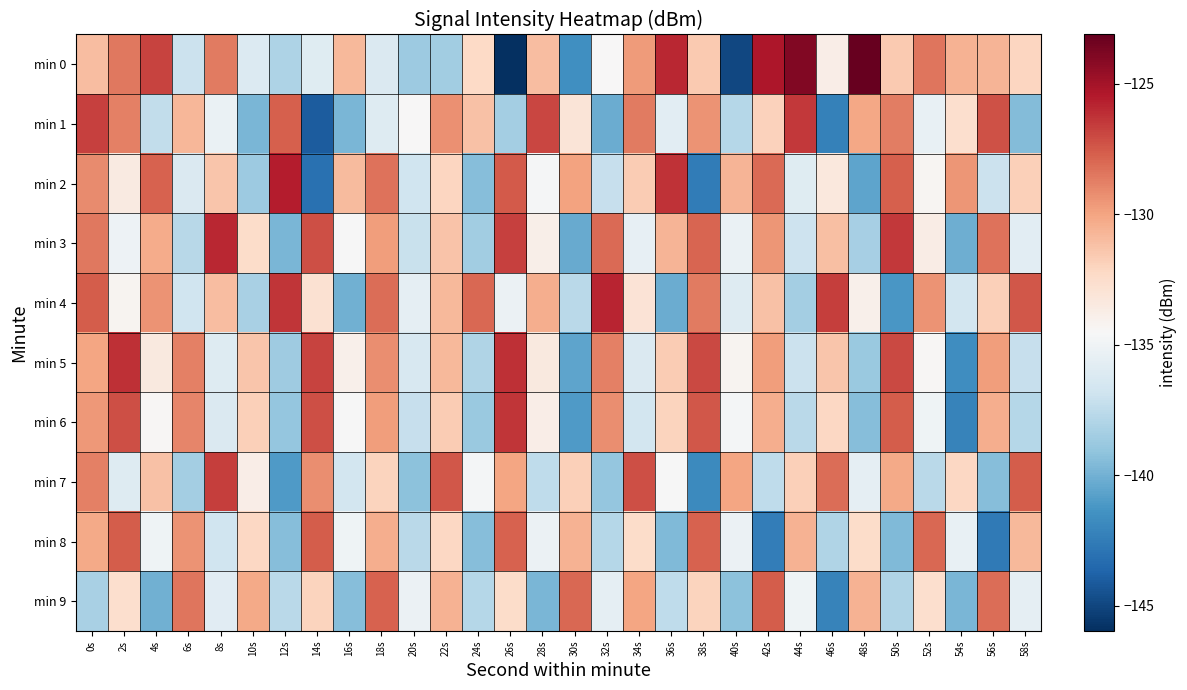

Count the number of data series in this chart.

10